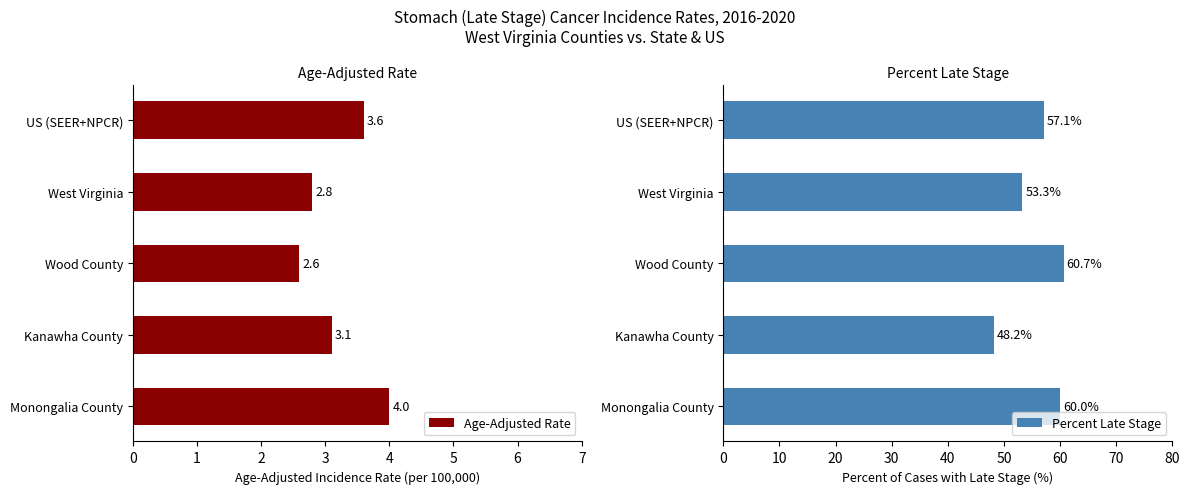

What is the difference between the Age-Adjusted Rate values at West Virginia and Kanawha County?

0.3